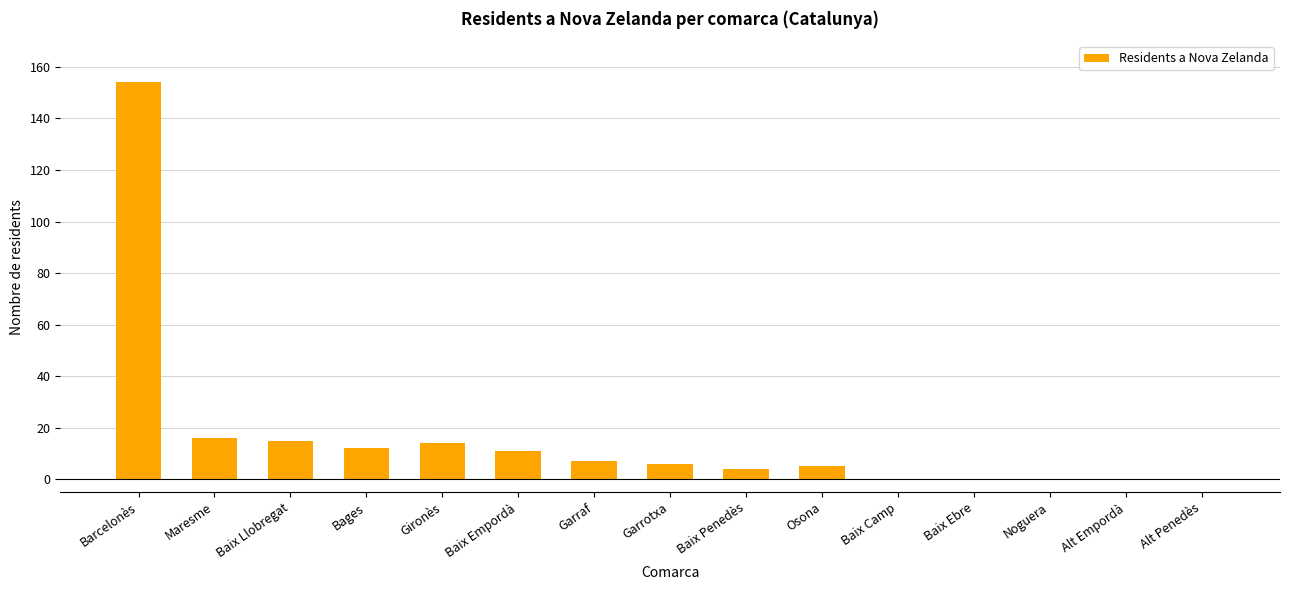

Reading left to right, list all the values displayed in this chart.

Barcelonès=154	Maresme=16	Baix Llobregat=15	Bages=12	Gironès=14	Baix Empordà=11	Garraf=7	Garrotxa=6	Baix Penedès=4	Osona=5	Baix Camp=0	Baix Ebre=0	Noguera=0	Alt Empordà=0	Alt Penedès=0